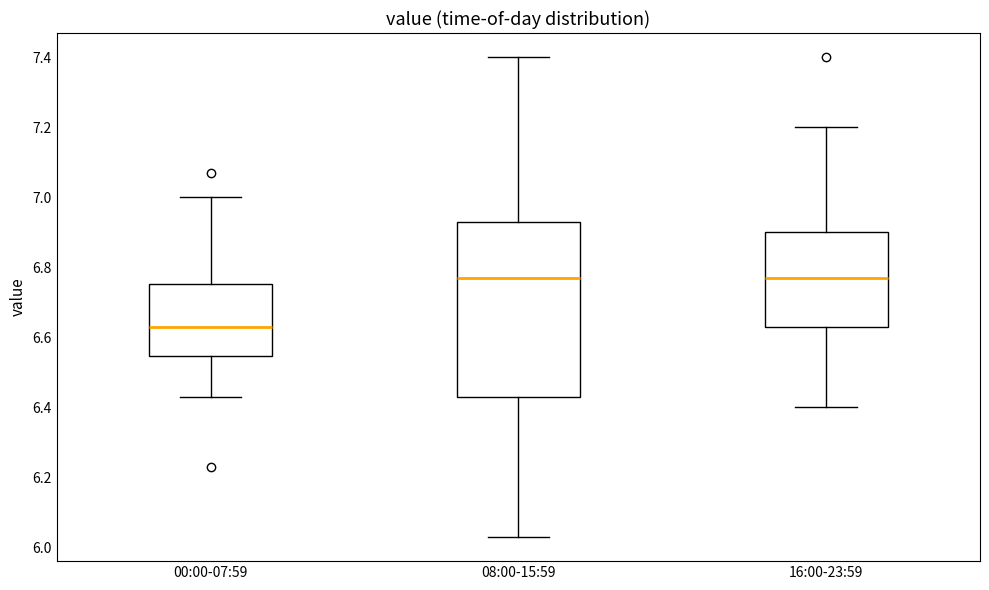

Reading left to right, read every box against the y-axis: the position of its median line, the range the box covers, and the ends of its whiskers. The values are not printed on the chart, so give them approximately, as read against the axis.

00:00-07:59: median 6.64, box 6.54 to 6.76, whiskers 6.44 to 7.00
08:00-15:59: median 6.78, box 6.44 to 6.94, whiskers 6.04 to 7.40
16:00-23:59: median 6.78, box 6.64 to 6.90, whiskers 6.40 to 7.20